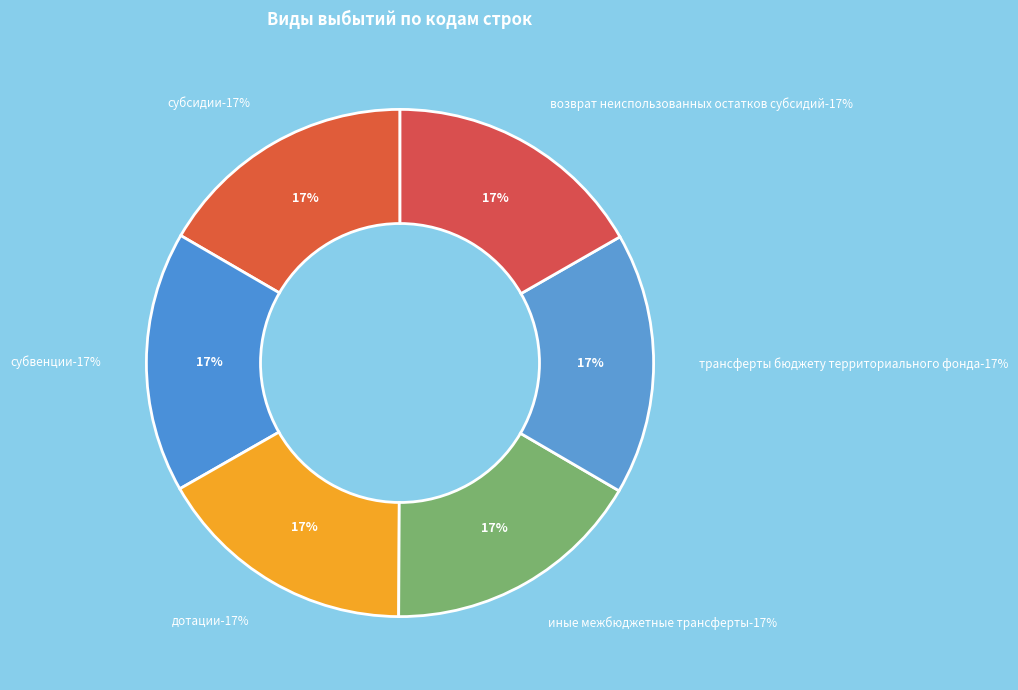

Approximately how many times larger is the value at субсидии compared to иные межбюджетные трансферты?

1.0